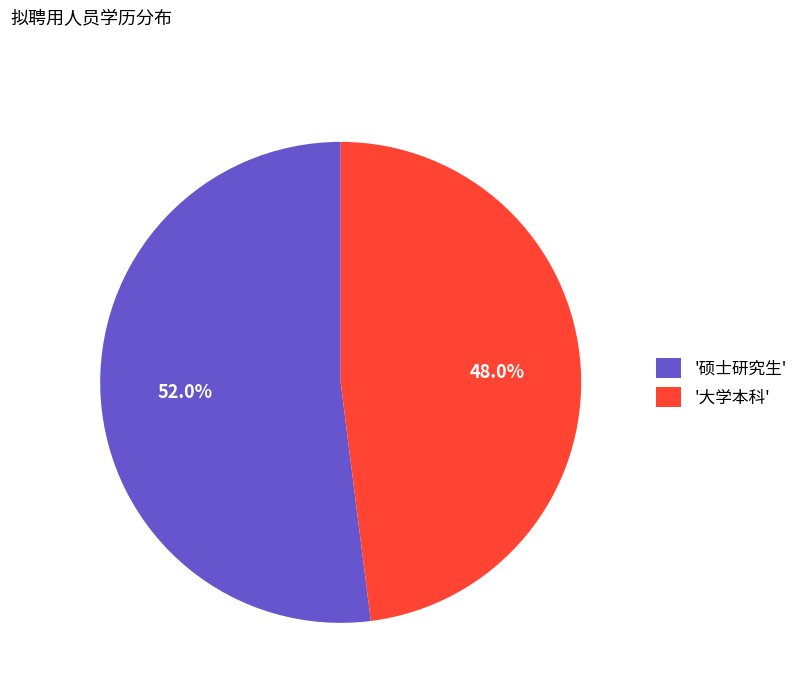

Count the number of slices in the pie.

2